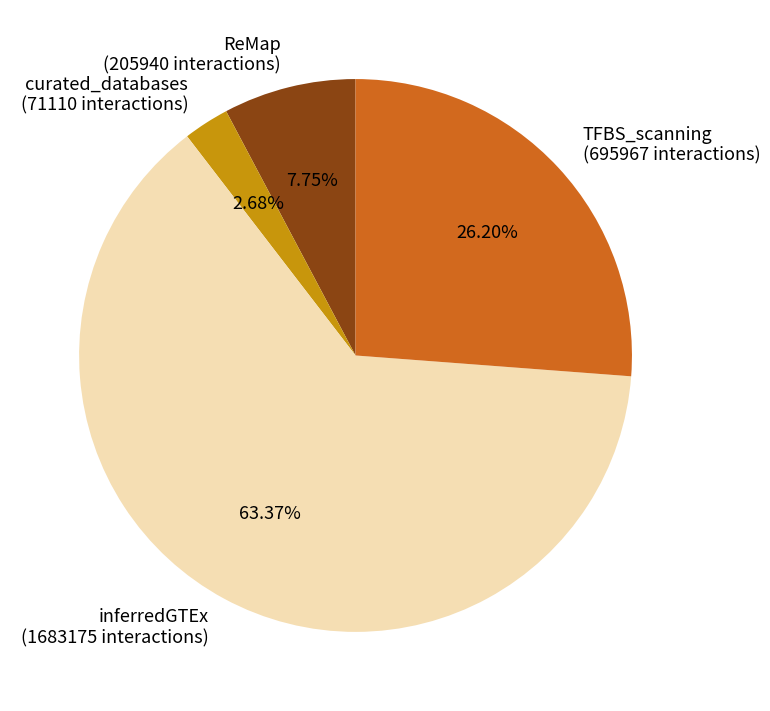

To the nearest percent, what is the difference between the largest and smallest slice percentages?

61%